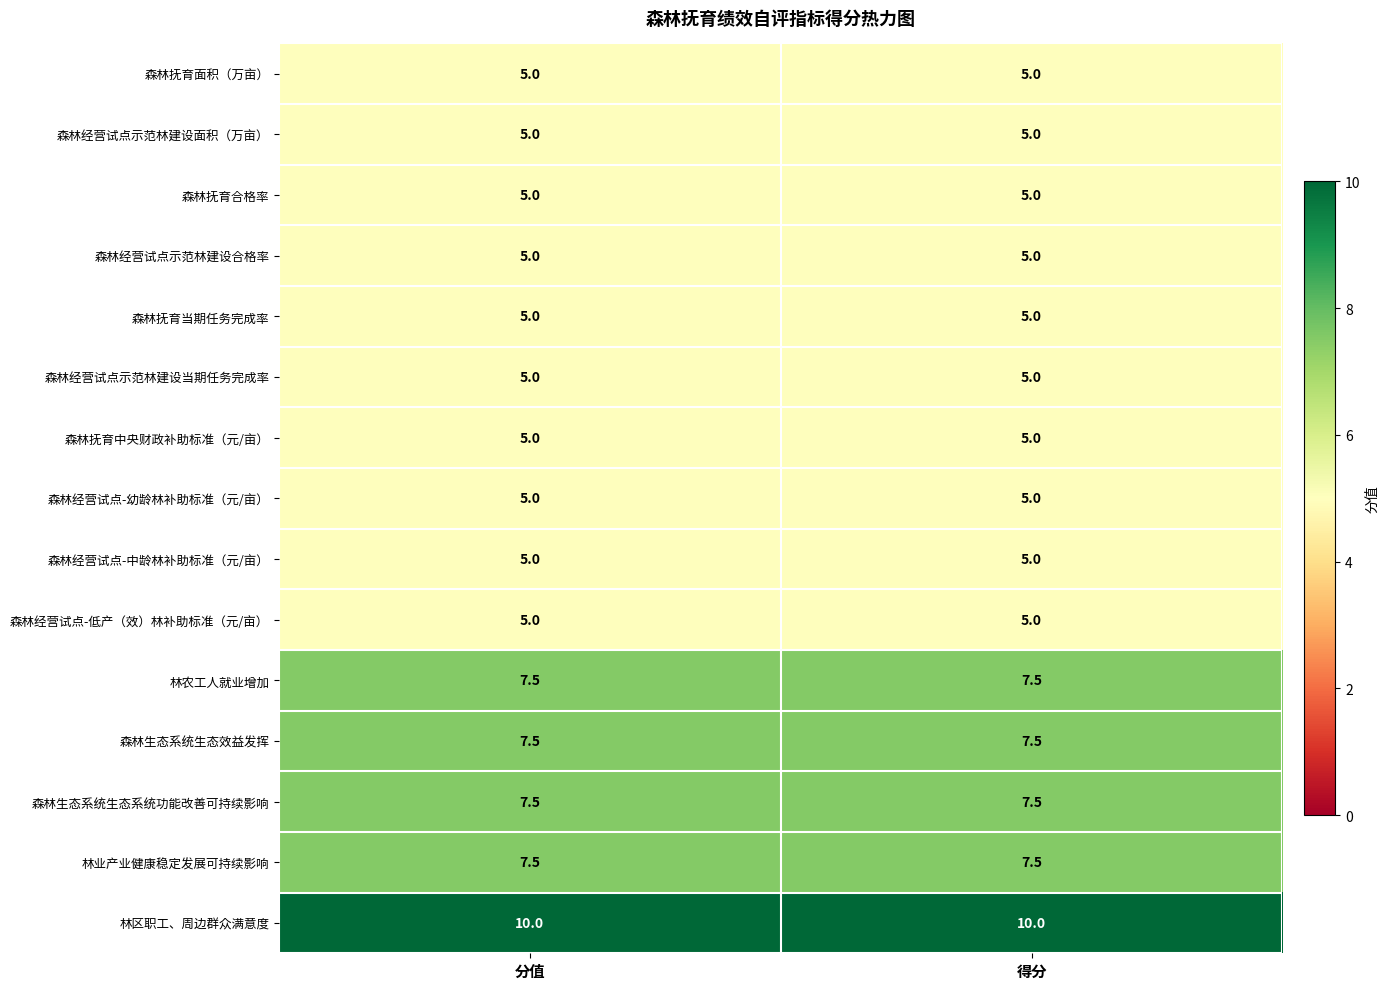

True or false: 森林经营试点-低产（效）林补助标准（元/亩） has a value of 5.0 at 得分.

True